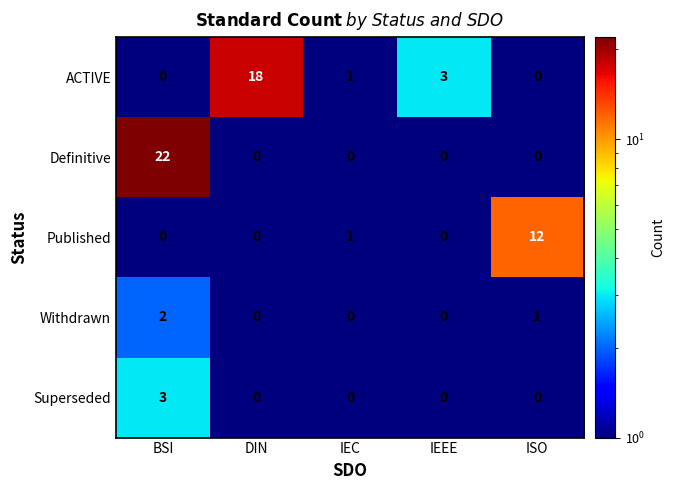

At which category is the sum across all series the highest?

BSI